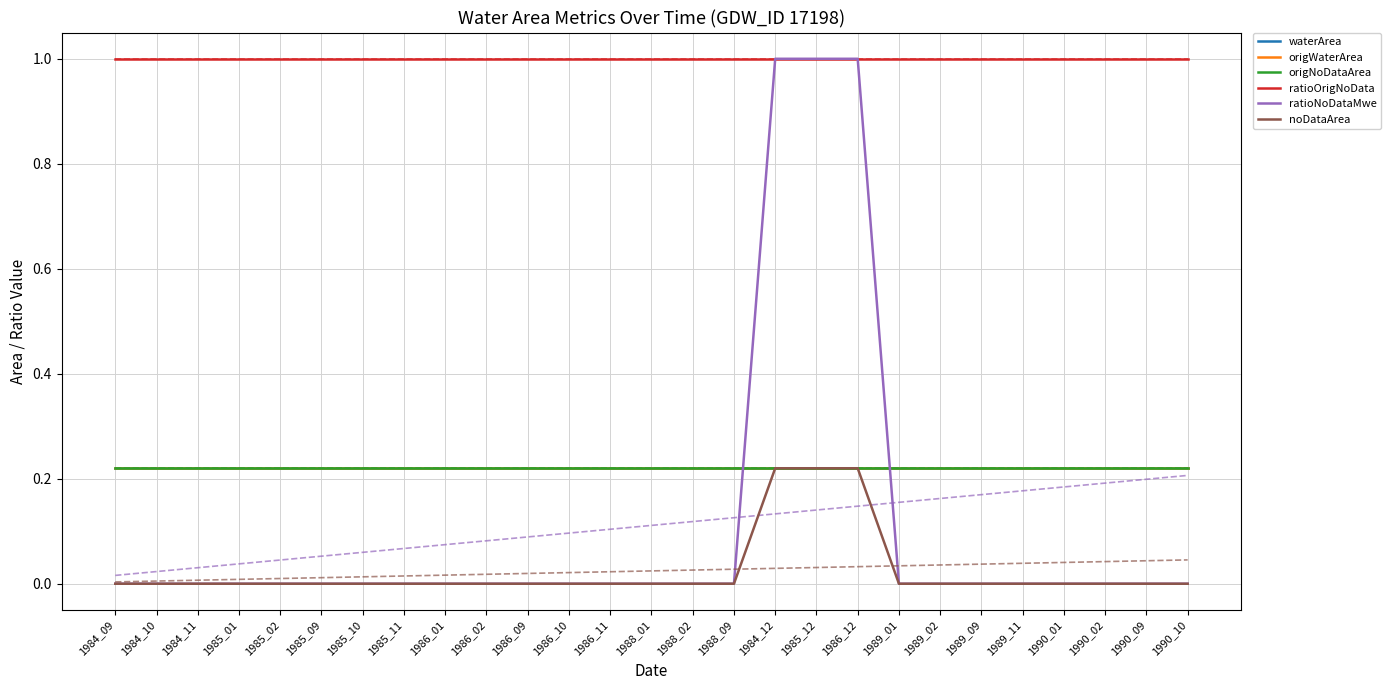

Which series has the largest total across all categories?

ratioOrigNoData